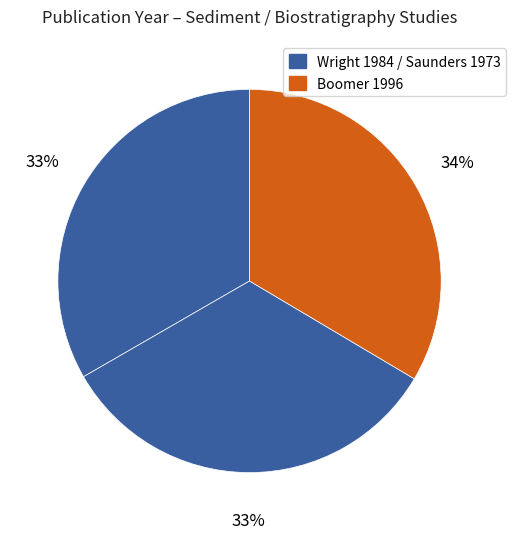

Count the number of slices in the pie.

3